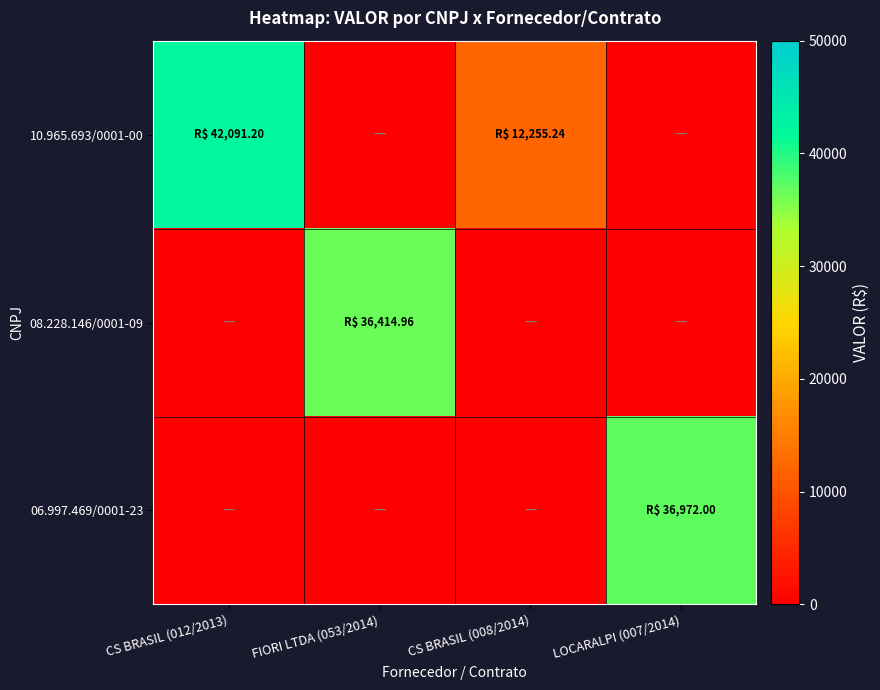

Between CS BRASIL (012/2013) and CS BRASIL (008/2014), which is larger?

CS BRASIL (012/2013)